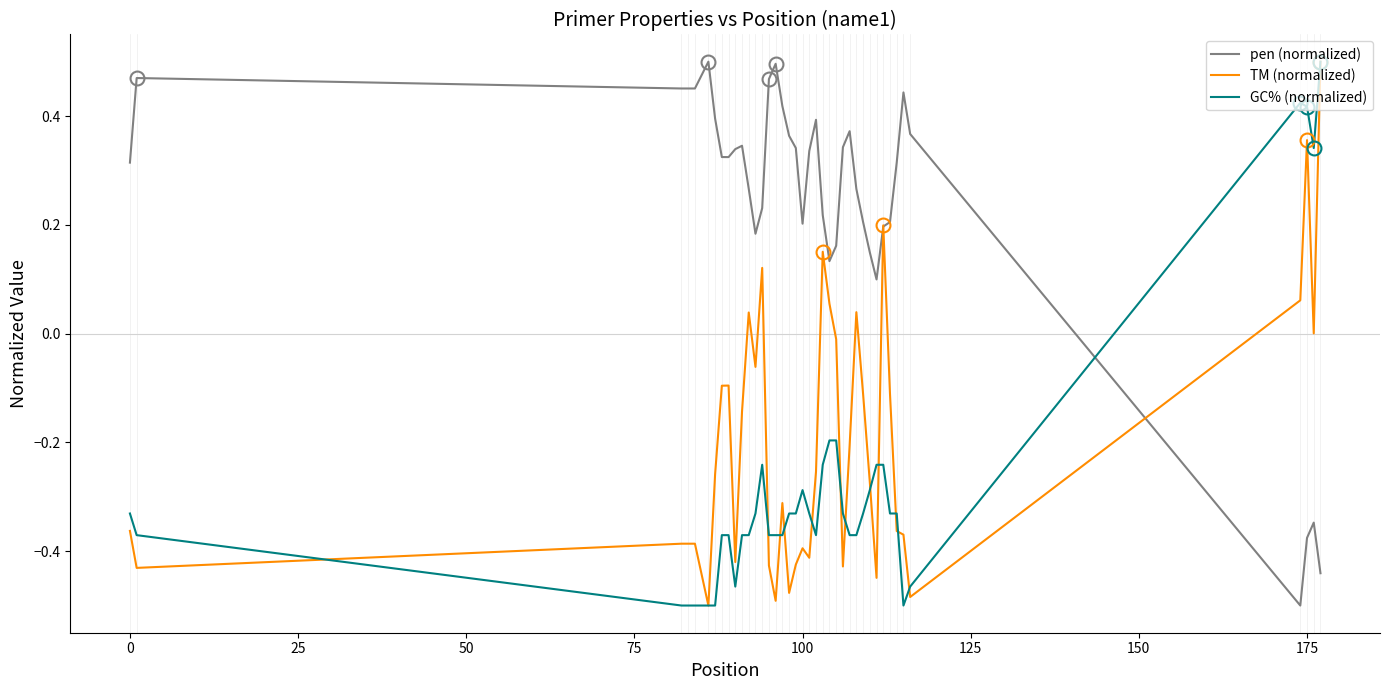

Does the chart display data point markers on the line(s)?

No